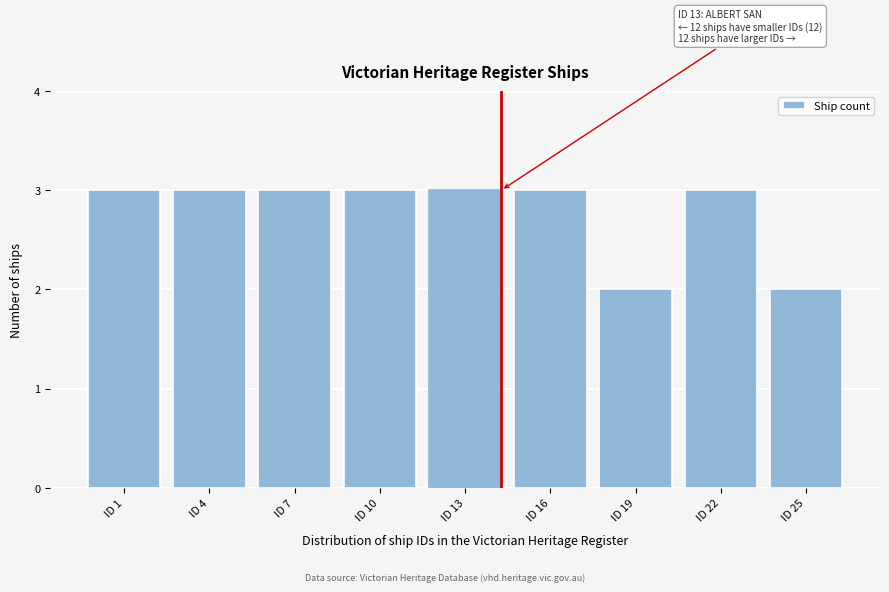

Reading right to left, transcribe all the data shown in this chart.

2	3	2	3	3	3	3	3	3